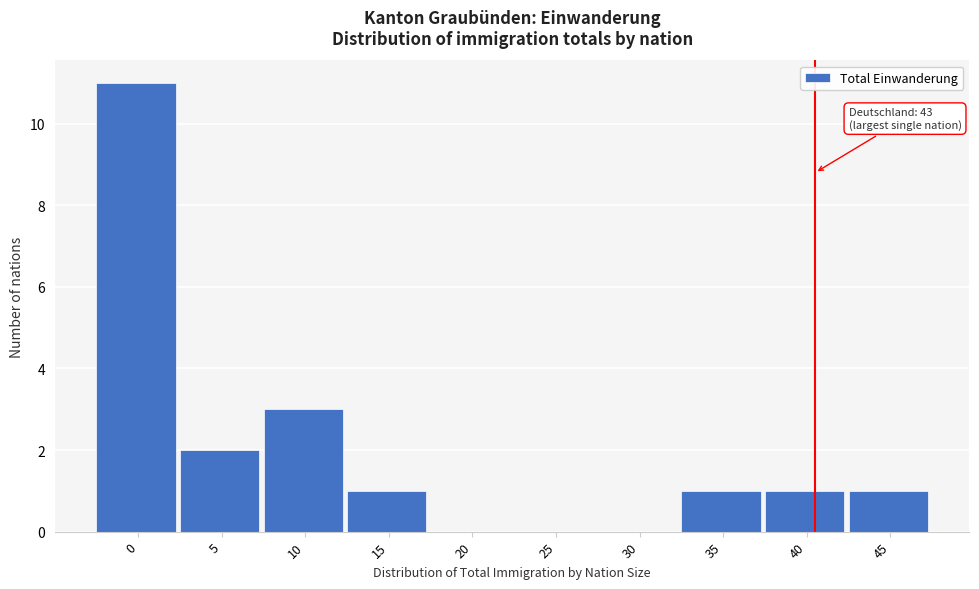

Reading left to right, extract all data points from this chart.

0=11	5=2	10=3	15=1	20=0	25=0	30=0	35=1	40=1	45=1